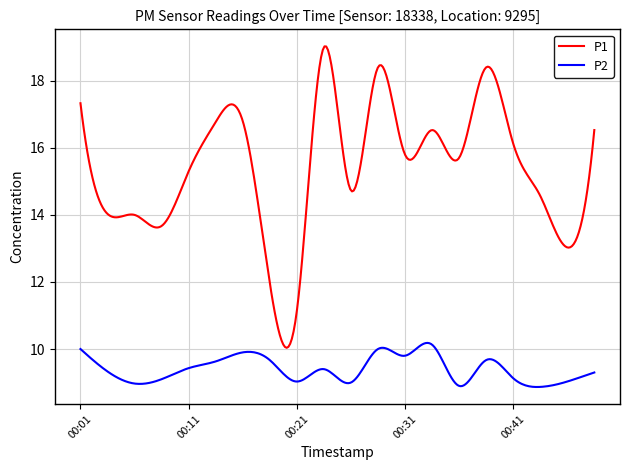

Which series has the widest spread of values?

P1